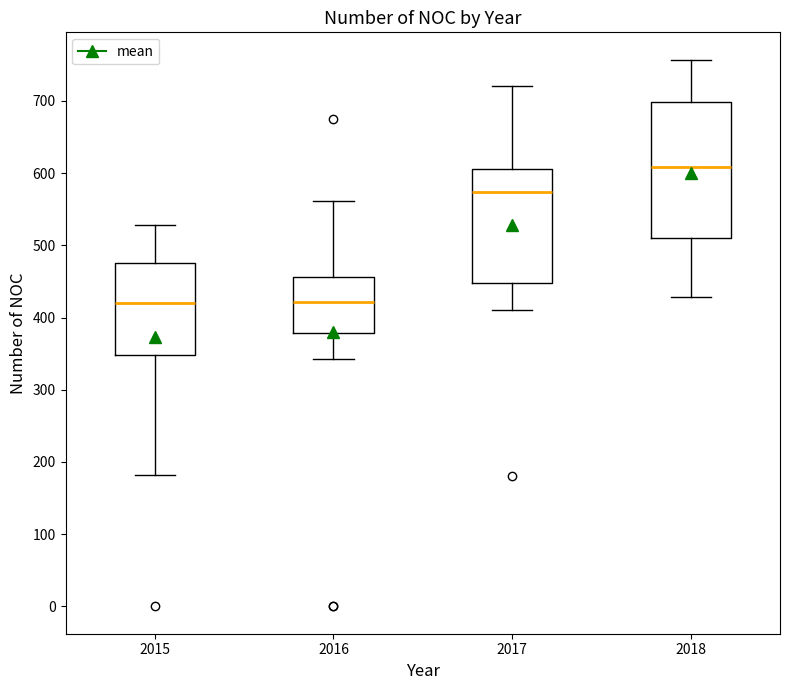

Reading left to right, transcribe this box plot: for each box, give where its median line is, the range the box spans, and where its two whiskers end, as read against the y-axis. The values are not printed on the chart, so give them approximately, as read against the axis.

2015: median 420, box 350 to 480, whiskers 180 to 530
2016: median 420, box 380 to 460, whiskers 340 to 560
2017: median 570, box 450 to 610, whiskers 410 to 720
2018: median 610, box 510 to 700, whiskers 430 to 760